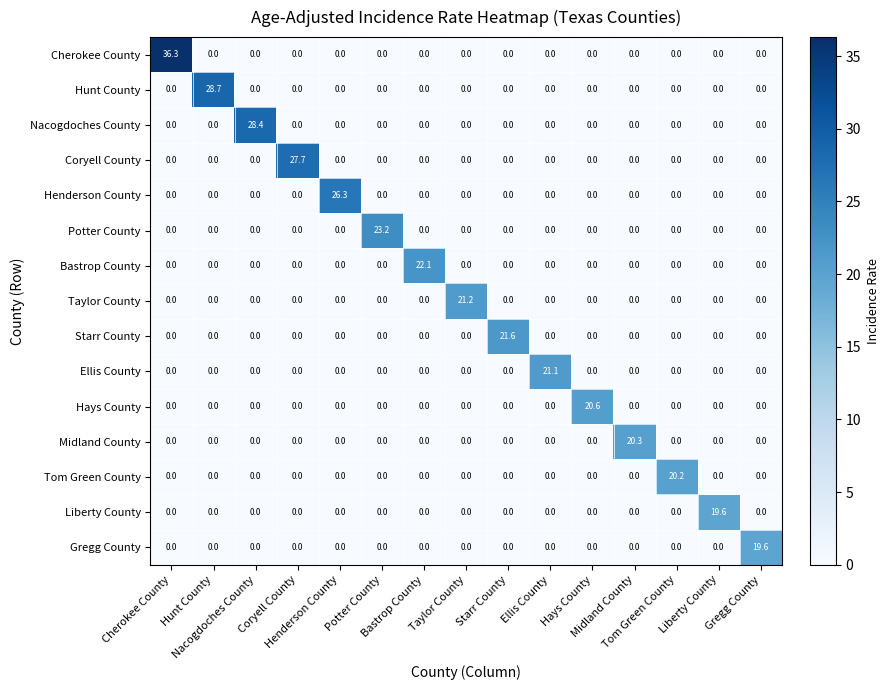

Which series has the largest range (max minus min)?

Cherokee County